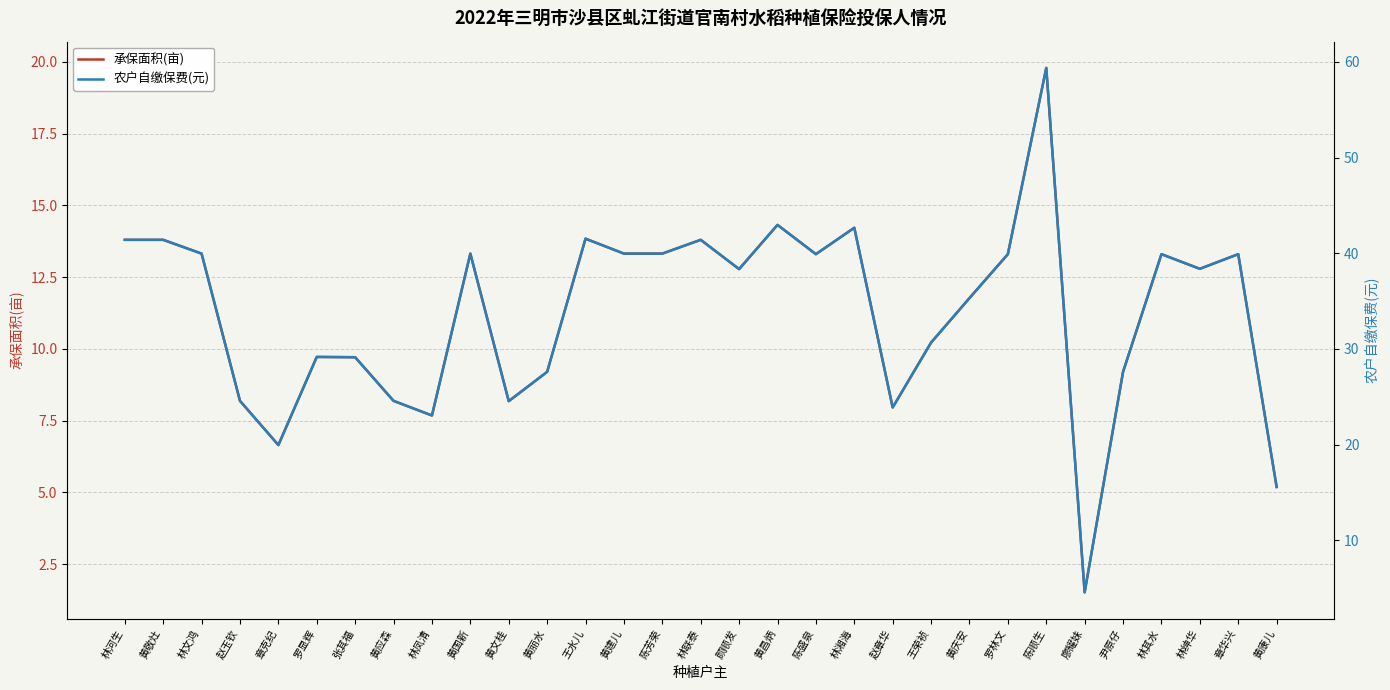

How many categories are shown in the chart?

31